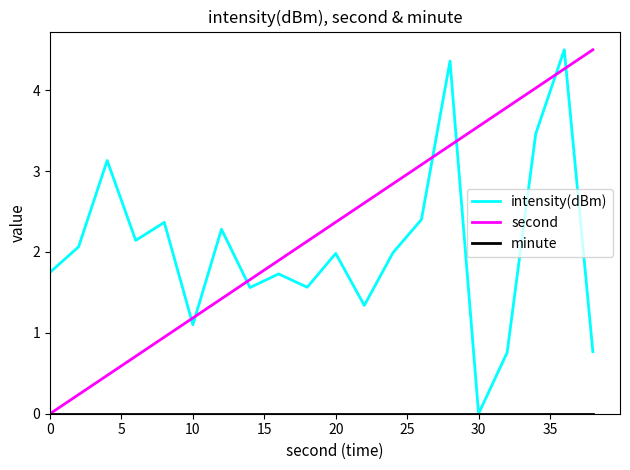

After their last crossing, which series has the higher values: second or intensity(dBm)?

second